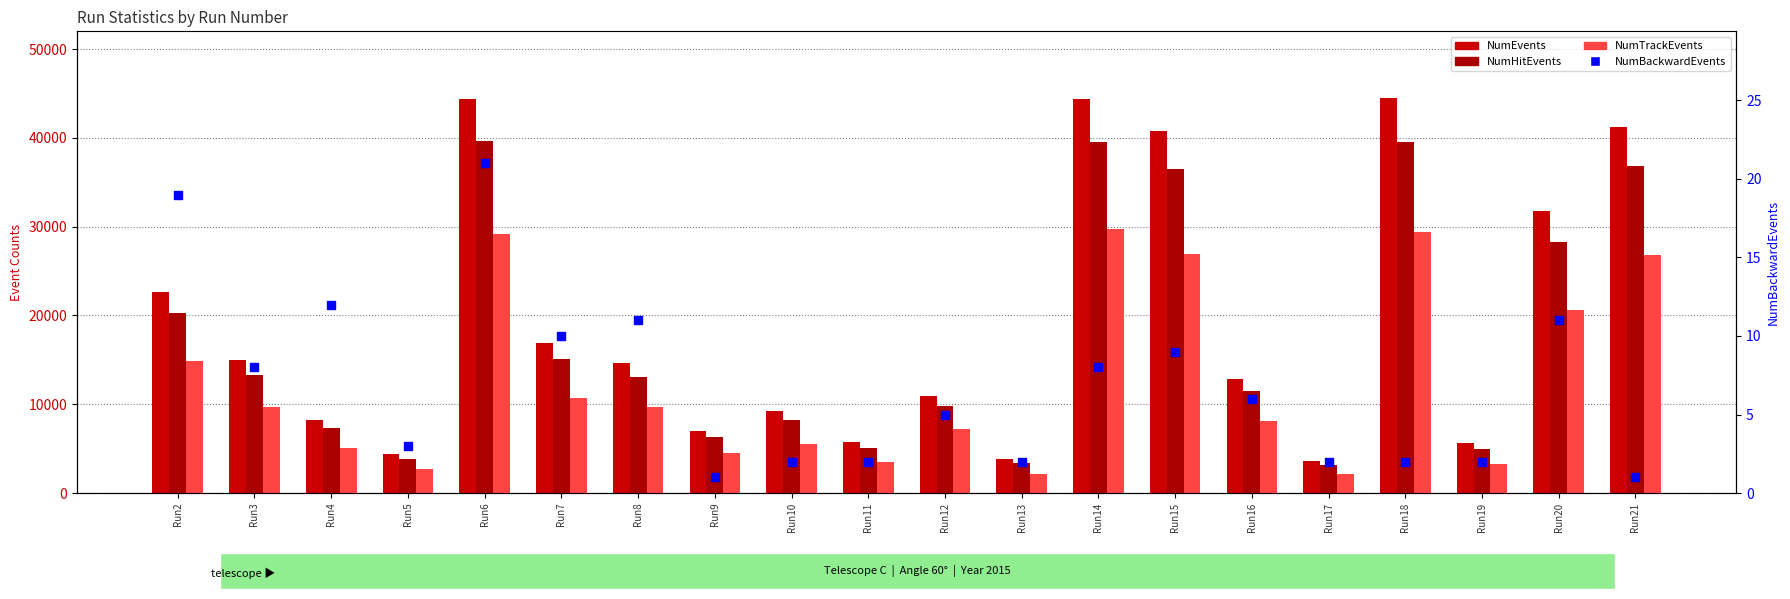

Which series has the largest total across all categories?

NumEvents